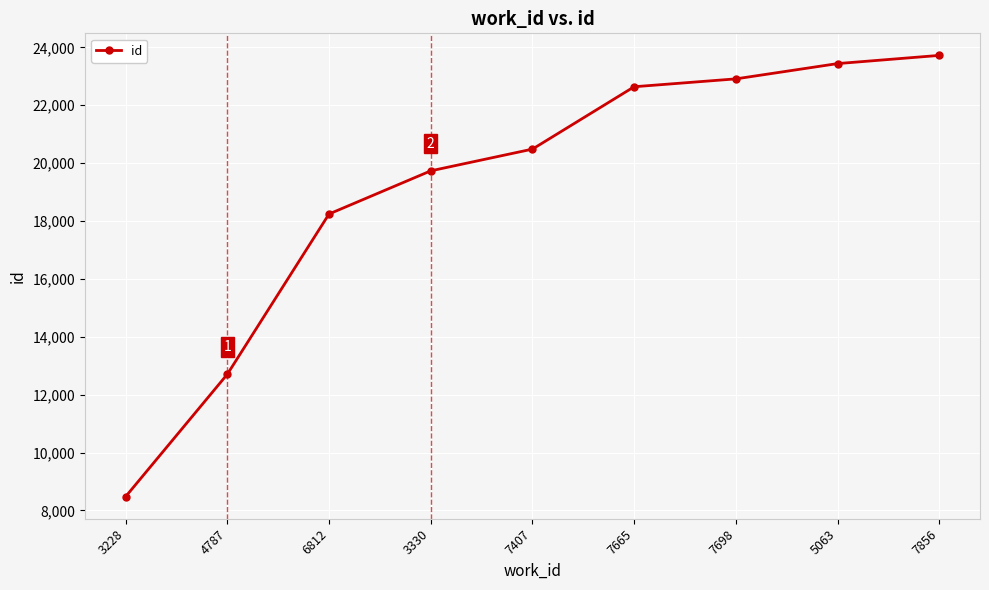

What is the label of the 9th point from the right?

3228